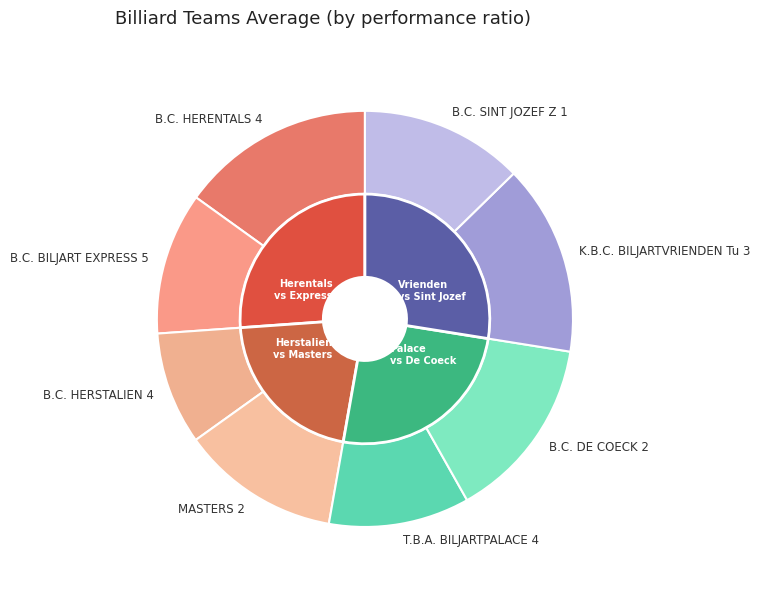

To the nearest percent, what portion does B.C. HERENTALS 4 represent?

15%